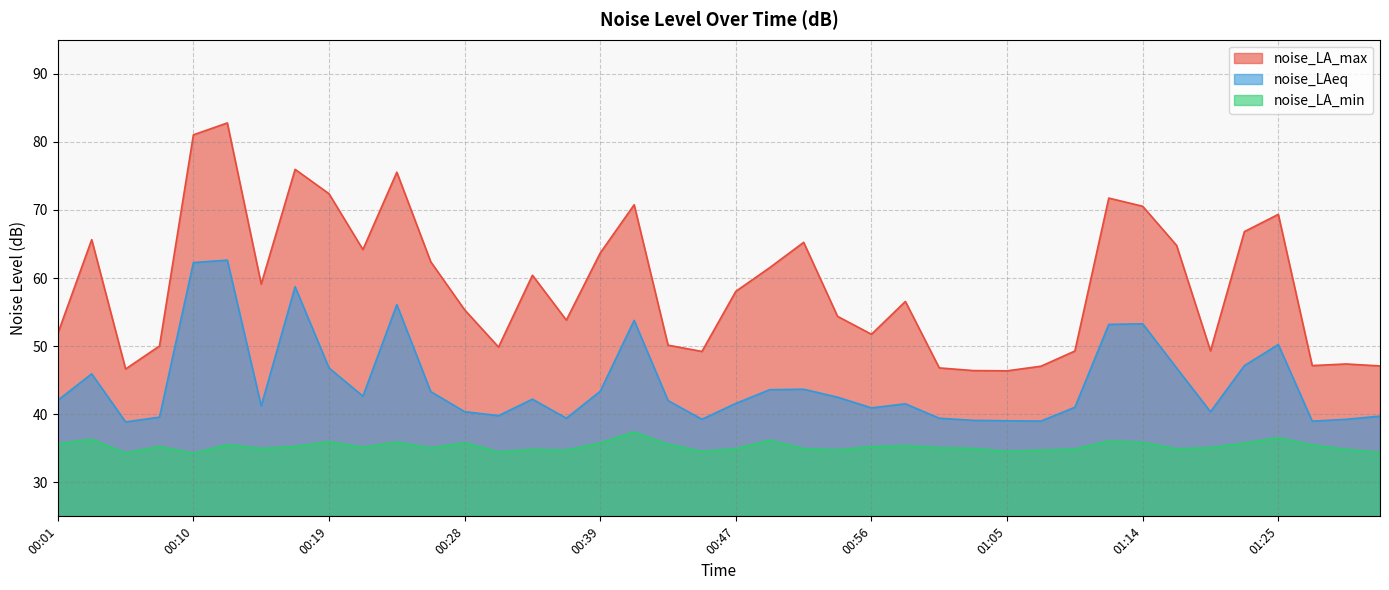

At which label does noise_LA_min reach its minimum?

00:10